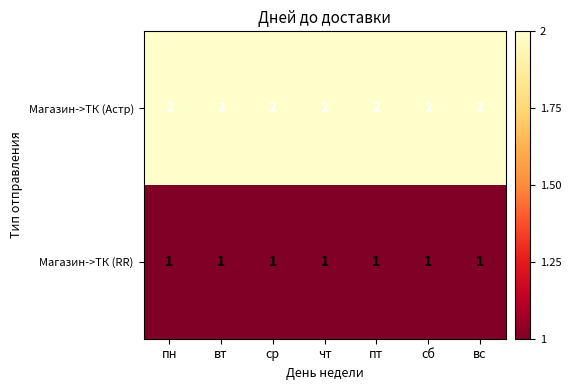

At ср, list the series in order from smallest to largest.

Магазин->ТК (RR), Магазин->ТК (Астр)